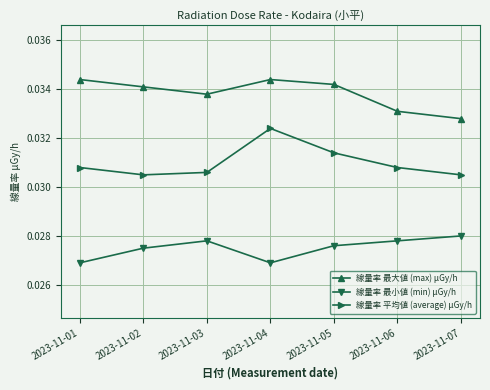

What are all the series names shown in the legend?

線量率 最大値 (max) μGy/h, 線量率 最小値 (min) μGy/h, 線量率 平均値 (average) μGy/h